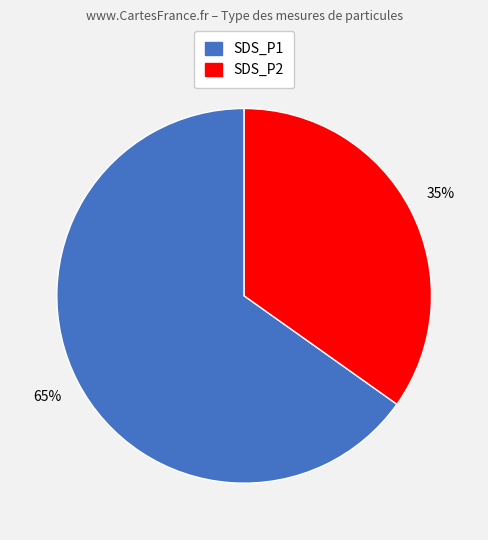

Rank the categories by value from lowest to highest.

SDS_P2, SDS_P1